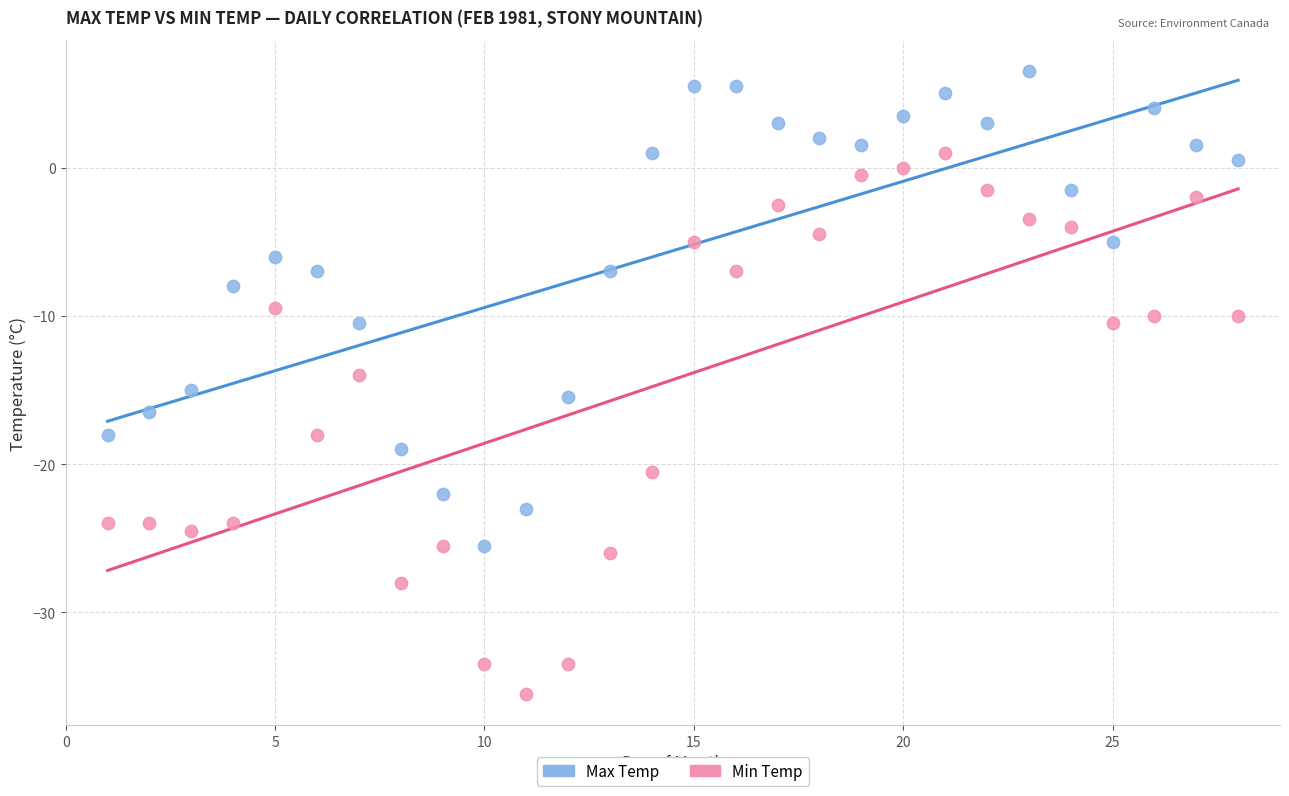

What is the X range (max minus min) for the scatter plot?

27.0